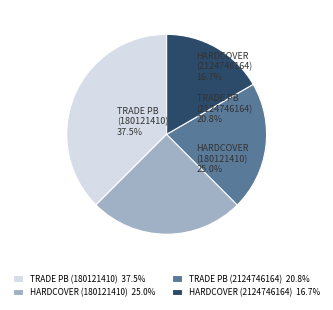

How many segments does this pie chart have?

4